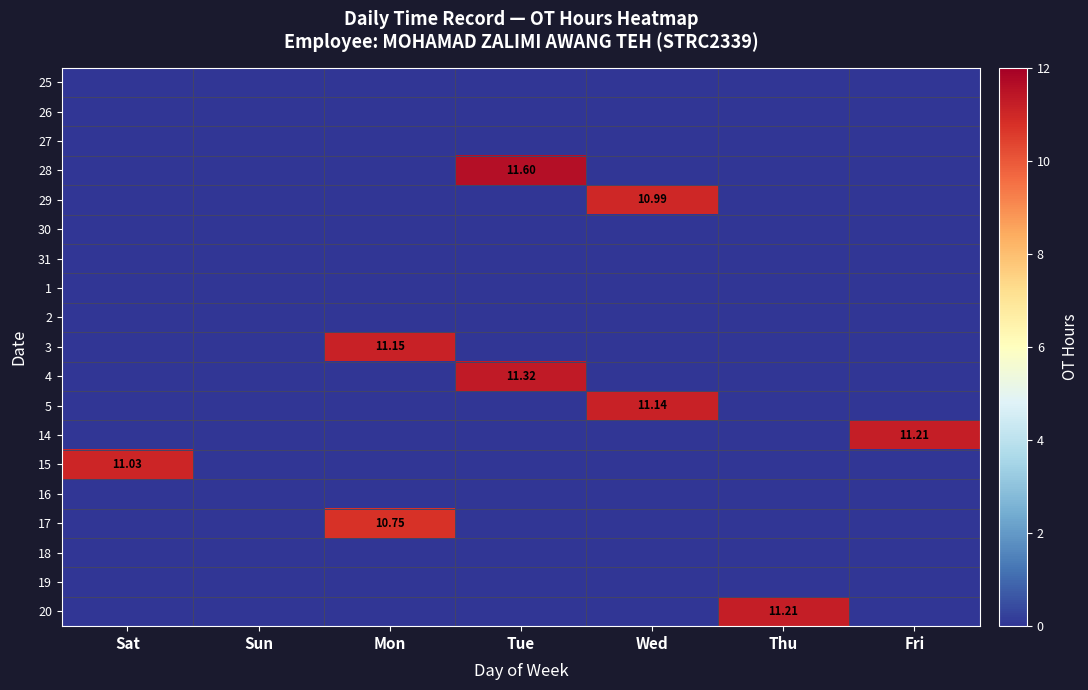

What is the greatest value displayed?

11.6